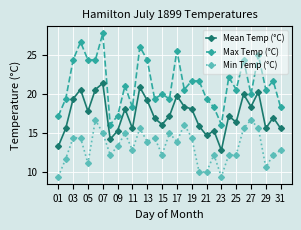

Which series has the largest range (max minus min)?

Max Temp (°C)